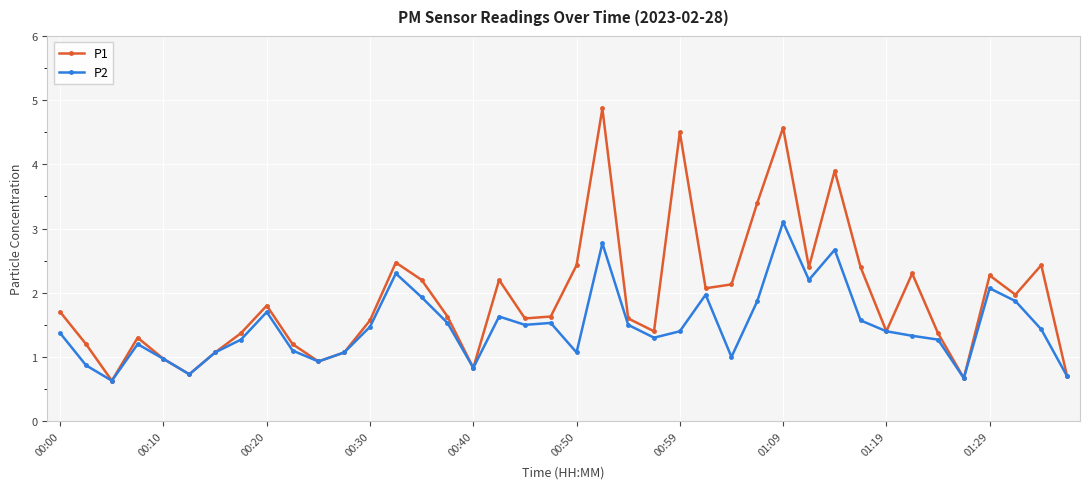

In P2, how many points are lower than both neighbors (excluding endpoints)?

10